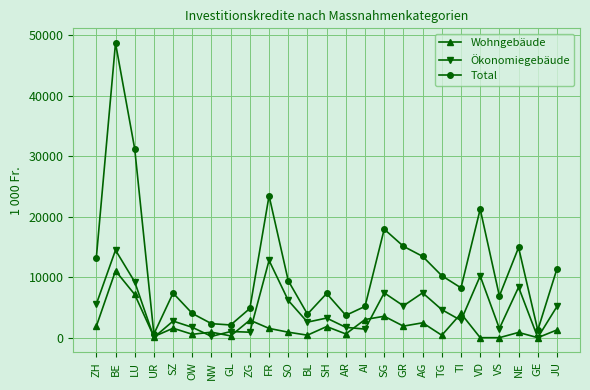

The value of Ökonomiegebäude at SZ is 4919. True or false?

False